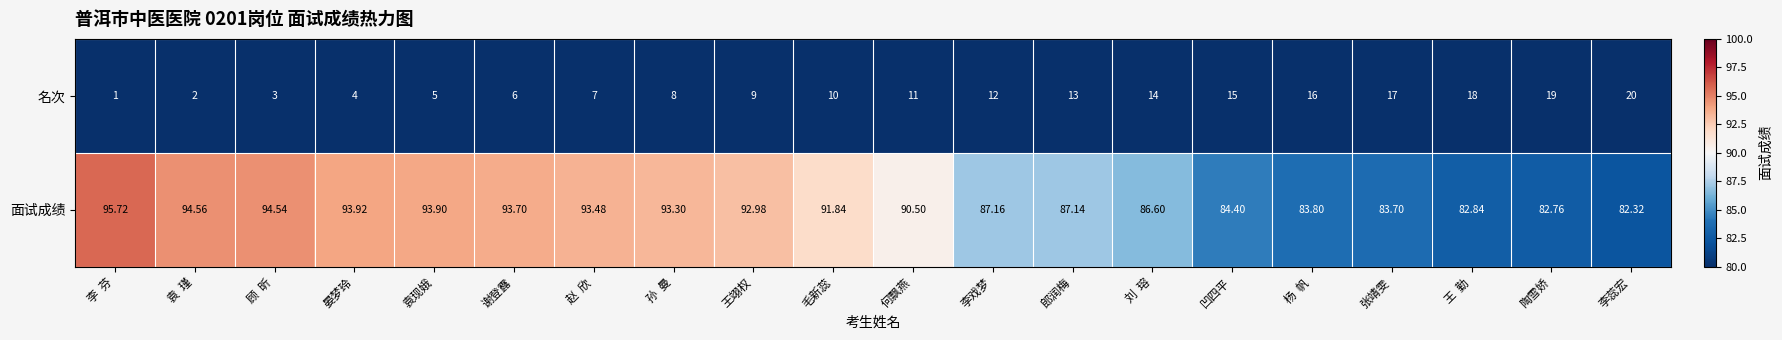

Which series has the largest total across all categories?

面试成绩